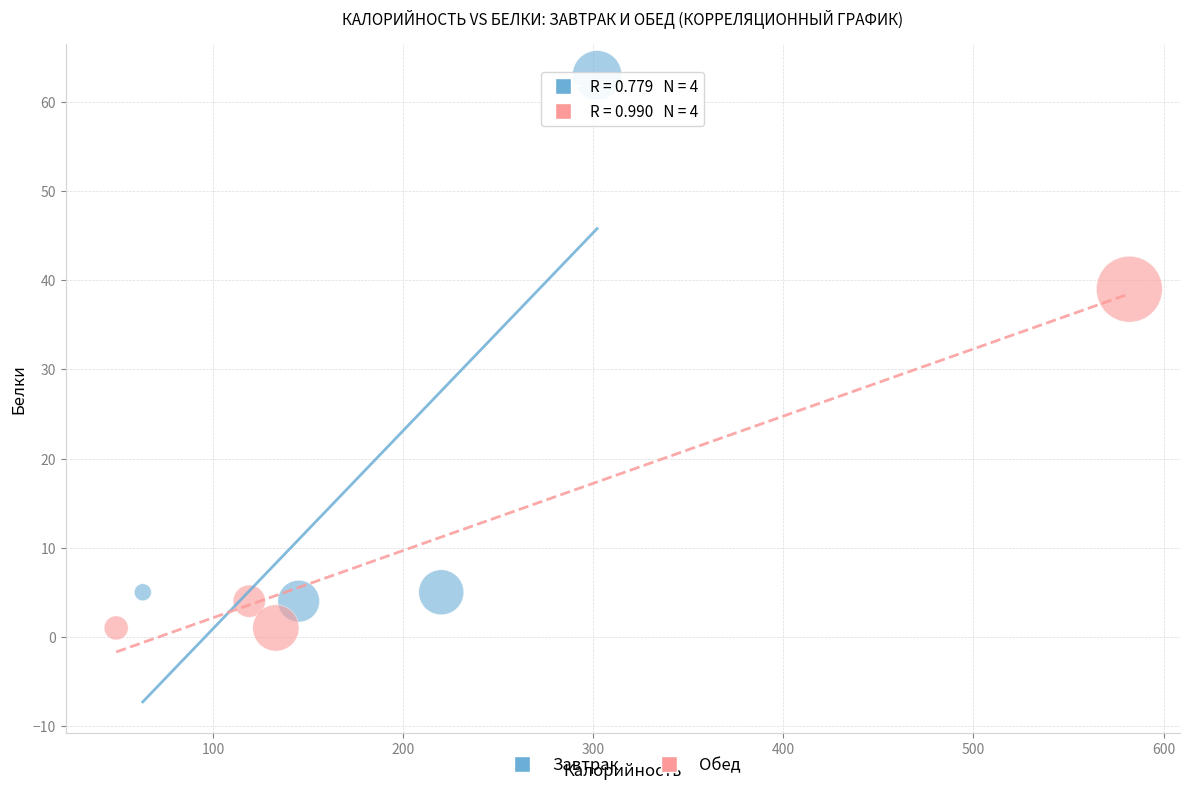

Which series reaches the maximum Y coordinate?

Завтрак